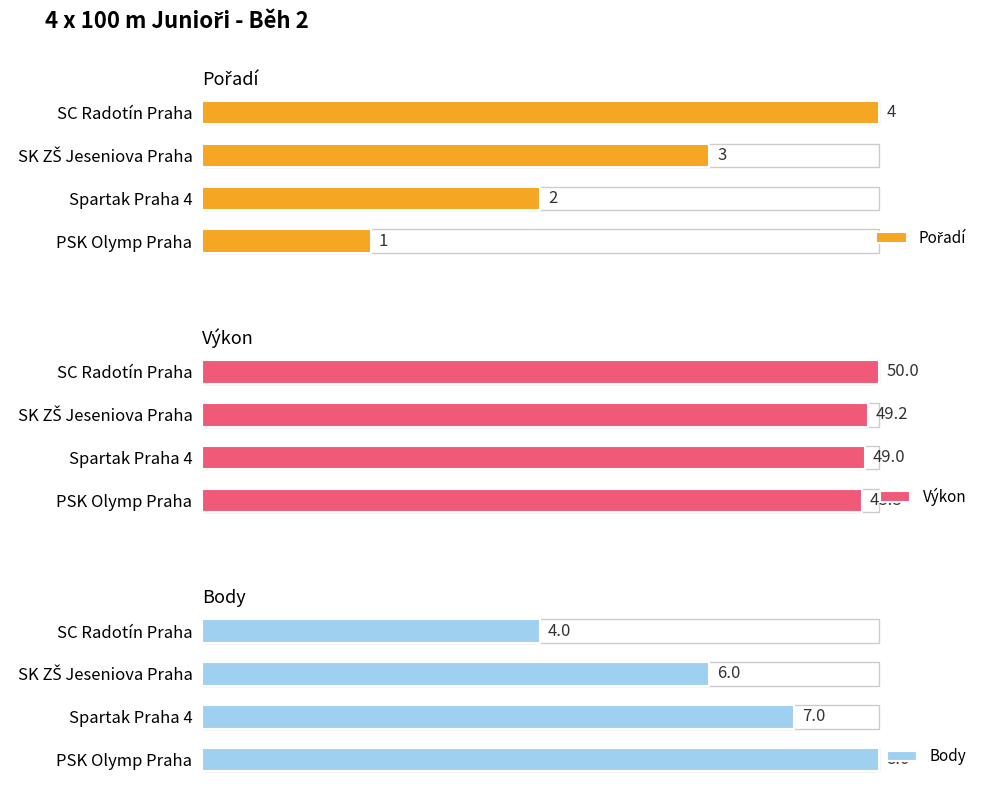

What is the difference between the maximum and minimum values in the Výkon series?

1.2